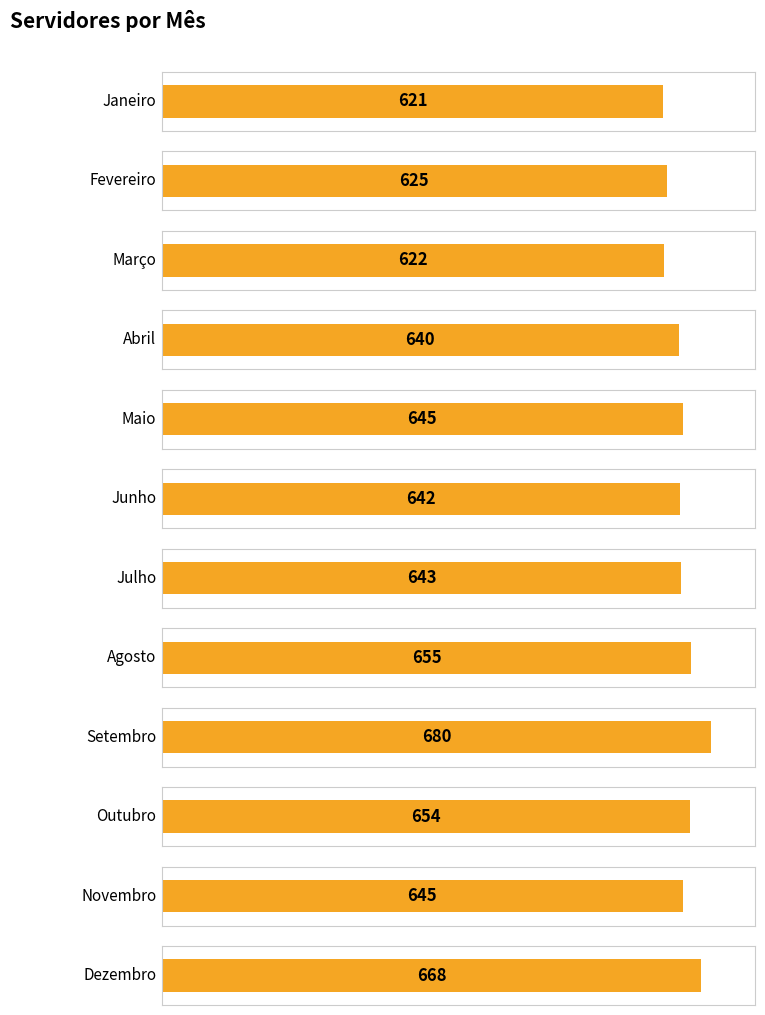

What is the minimum value shown in the chart?

621